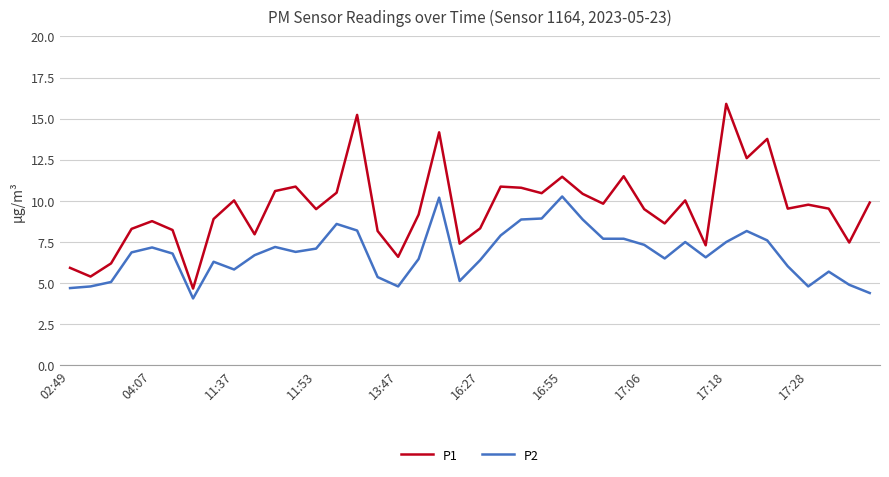

Which series has the widest spread of values?

P1